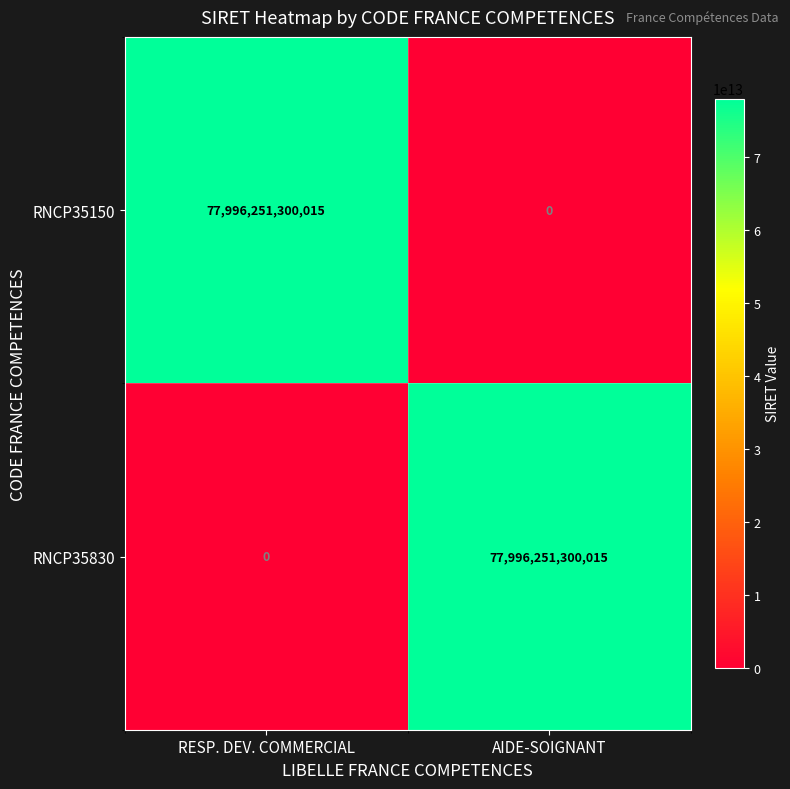

How many series are shown in this chart?

2